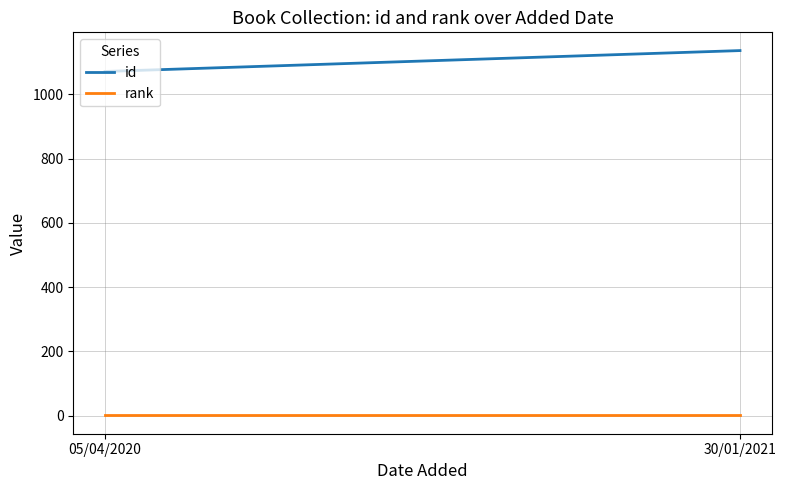

What is the greatest value displayed?

1136